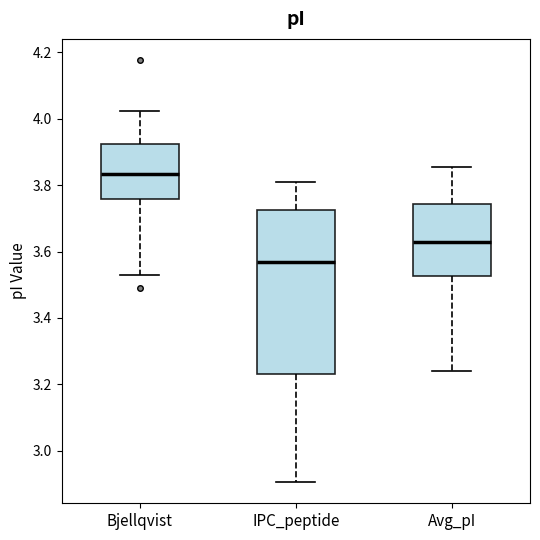

Comparing the boxes themselves (not the whiskers), which one is the tallest?

IPC_peptide